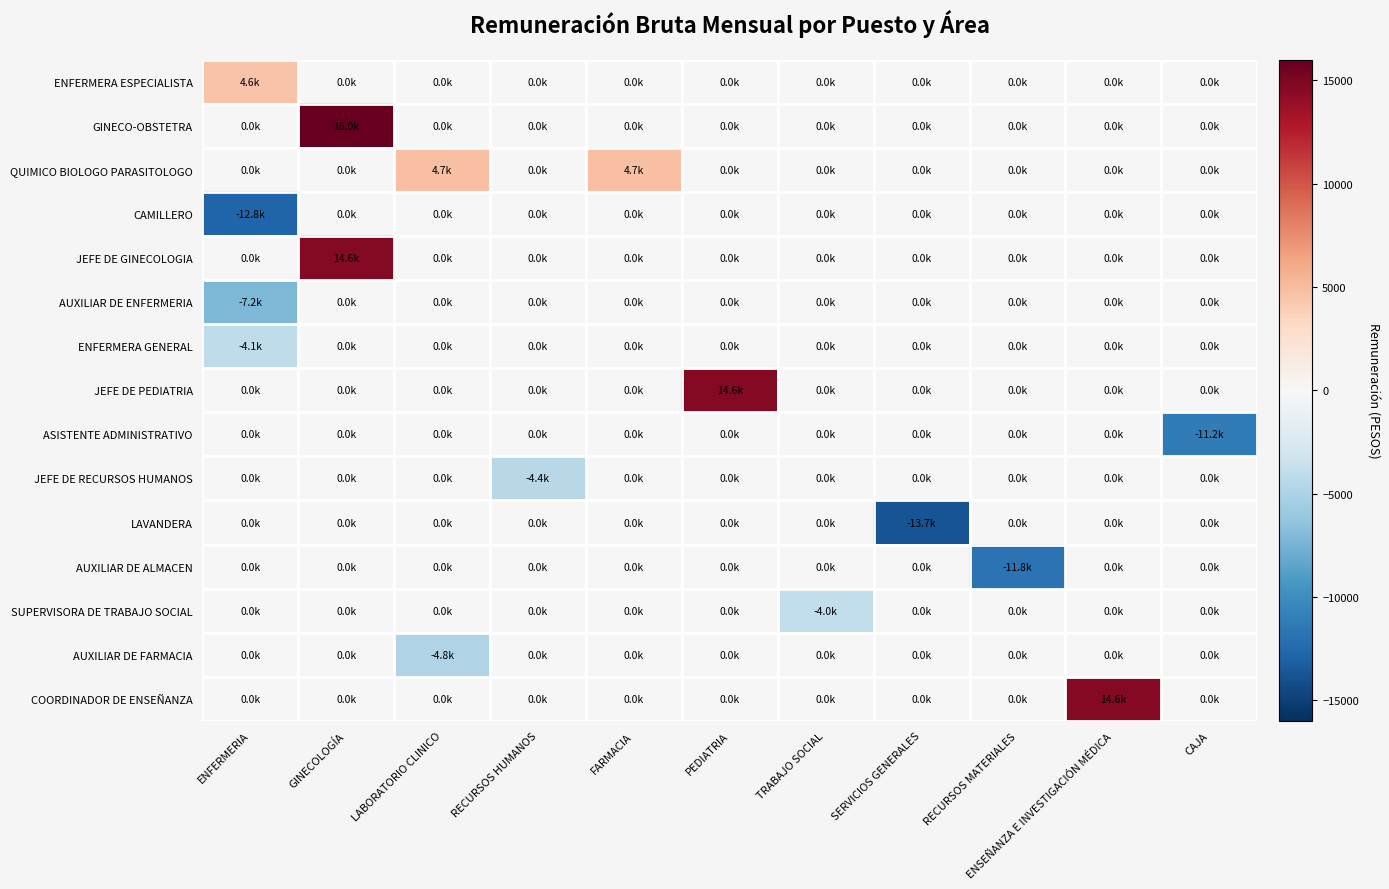

Reading left to right, extract all data points from this chart.

ENFERMERA ESPECIALISTA: ENFERMERIA=4602.4	GINECOLOGÍA=0.0	LABORATORIO CLINICO=0.0	RECURSOS HUMANOS=0.0	FARMACIA=0.0	PEDIATRIA=0.0	TRABAJO SOCIAL=0.0	SERVICIOS GENERALES=0.0	RECURSOS MATERIALES=0.0	ENSEÑANZA E INVESTIGACIÓN MÉDICA=0.0	CAJA=0.0
GINECO-OBSTETRA: ENFERMERIA=0.0	GINECOLOGÍA=15988.4	LABORATORIO CLINICO=0.0	RECURSOS HUMANOS=0.0	FARMACIA=0.0	PEDIATRIA=0.0	TRABAJO SOCIAL=0.0	SERVICIOS GENERALES=0.0	RECURSOS MATERIALES=0.0	ENSEÑANZA E INVESTIGACIÓN MÉDICA=0.0	CAJA=0.0
QUIMICO BIOLOGO PARASITOLOGO: ENFERMERIA=0.0	GINECOLOGÍA=0.0	LABORATORIO CLINICO=4749.4	RECURSOS HUMANOS=0.0	FARMACIA=4749.4	PEDIATRIA=0.0	TRABAJO SOCIAL=0.0	SERVICIOS GENERALES=0.0	RECURSOS MATERIALES=0.0	ENSEÑANZA E INVESTIGACIÓN MÉDICA=0.0	CAJA=0.0
CAMILLERO: ENFERMERIA=-12775.6	GINECOLOGÍA=0.0	LABORATORIO CLINICO=0.0	RECURSOS HUMANOS=0.0	FARMACIA=0.0	PEDIATRIA=0.0	TRABAJO SOCIAL=0.0	SERVICIOS GENERALES=0.0	RECURSOS MATERIALES=0.0	ENSEÑANZA E INVESTIGACIÓN MÉDICA=0.0	CAJA=0.0
JEFE DE GINECOLOGIA: ENFERMERIA=0.0	GINECOLOGÍA=14628.4	LABORATORIO CLINICO=0.0	RECURSOS HUMANOS=0.0	FARMACIA=0.0	PEDIATRIA=0.0	TRABAJO SOCIAL=0.0	SERVICIOS GENERALES=0.0	RECURSOS MATERIALES=0.0	ENSEÑANZA E INVESTIGACIÓN MÉDICA=0.0	CAJA=0.0
AUXILIAR DE ENFERMERIA: ENFERMERIA=-7197.6	GINECOLOGÍA=0.0	LABORATORIO CLINICO=0.0	RECURSOS HUMANOS=0.0	FARMACIA=0.0	PEDIATRIA=0.0	TRABAJO SOCIAL=0.0	SERVICIOS GENERALES=0.0	RECURSOS MATERIALES=0.0	ENSEÑANZA E INVESTIGACIÓN MÉDICA=0.0	CAJA=0.0
ENFERMERA GENERAL: ENFERMERIA=-4071.6	GINECOLOGÍA=0.0	LABORATORIO CLINICO=0.0	RECURSOS HUMANOS=0.0	FARMACIA=0.0	PEDIATRIA=0.0	TRABAJO SOCIAL=0.0	SERVICIOS GENERALES=0.0	RECURSOS MATERIALES=0.0	ENSEÑANZA E INVESTIGACIÓN MÉDICA=0.0	CAJA=0.0
JEFE DE PEDIATRIA: ENFERMERIA=0.0	GINECOLOGÍA=0.0	LABORATORIO CLINICO=0.0	RECURSOS HUMANOS=0.0	FARMACIA=0.0	PEDIATRIA=14628.4	TRABAJO SOCIAL=0.0	SERVICIOS GENERALES=0.0	RECURSOS MATERIALES=0.0	ENSEÑANZA E INVESTIGACIÓN MÉDICA=0.0	CAJA=0.0
ASISTENTE ADMINISTRATIVO: ENFERMERIA=0.0	GINECOLOGÍA=0.0	LABORATORIO CLINICO=0.0	RECURSOS HUMANOS=0.0	FARMACIA=0.0	PEDIATRIA=0.0	TRABAJO SOCIAL=0.0	SERVICIOS GENERALES=0.0	RECURSOS MATERIALES=0.0	ENSEÑANZA E INVESTIGACIÓN MÉDICA=0.0	CAJA=-11169.6
JEFE DE RECURSOS HUMANOS: ENFERMERIA=0.0	GINECOLOGÍA=0.0	LABORATORIO CLINICO=0.0	RECURSOS HUMANOS=-4424.6	FARMACIA=0.0	PEDIATRIA=0.0	TRABAJO SOCIAL=0.0	SERVICIOS GENERALES=0.0	RECURSOS MATERIALES=0.0	ENSEÑANZA E INVESTIGACIÓN MÉDICA=0.0	CAJA=0.0
LAVANDERA: ENFERMERIA=0.0	GINECOLOGÍA=0.0	LABORATORIO CLINICO=0.0	RECURSOS HUMANOS=0.0	FARMACIA=0.0	PEDIATRIA=0.0	TRABAJO SOCIAL=0.0	SERVICIOS GENERALES=-13749.6	RECURSOS MATERIALES=0.0	ENSEÑANZA E INVESTIGACIÓN MÉDICA=0.0	CAJA=0.0
AUXILIAR DE ALMACEN: ENFERMERIA=0.0	GINECOLOGÍA=0.0	LABORATORIO CLINICO=0.0	RECURSOS HUMANOS=0.0	FARMACIA=0.0	PEDIATRIA=0.0	TRABAJO SOCIAL=0.0	SERVICIOS GENERALES=0.0	RECURSOS MATERIALES=-11848.6	ENSEÑANZA E INVESTIGACIÓN MÉDICA=0.0	CAJA=0.0
SUPERVISORA DE TRABAJO SOCIAL: ENFERMERIA=0.0	GINECOLOGÍA=0.0	LABORATORIO CLINICO=0.0	RECURSOS HUMANOS=0.0	FARMACIA=0.0	PEDIATRIA=0.0	TRABAJO SOCIAL=-3986.6	SERVICIOS GENERALES=0.0	RECURSOS MATERIALES=0.0	ENSEÑANZA E INVESTIGACIÓN MÉDICA=0.0	CAJA=0.0
AUXILIAR DE FARMACIA: ENFERMERIA=0.0	GINECOLOGÍA=0.0	LABORATORIO CLINICO=-4750.6	RECURSOS HUMANOS=0.0	FARMACIA=0.0	PEDIATRIA=0.0	TRABAJO SOCIAL=0.0	SERVICIOS GENERALES=0.0	RECURSOS MATERIALES=0.0	ENSEÑANZA E INVESTIGACIÓN MÉDICA=0.0	CAJA=0.0
COORDINADOR DE ENSEÑANZA: ENFERMERIA=0.0	GINECOLOGÍA=0.0	LABORATORIO CLINICO=0.0	RECURSOS HUMANOS=0.0	FARMACIA=0.0	PEDIATRIA=0.0	TRABAJO SOCIAL=0.0	SERVICIOS GENERALES=0.0	RECURSOS MATERIALES=0.0	ENSEÑANZA E INVESTIGACIÓN MÉDICA=14628.4	CAJA=0.0